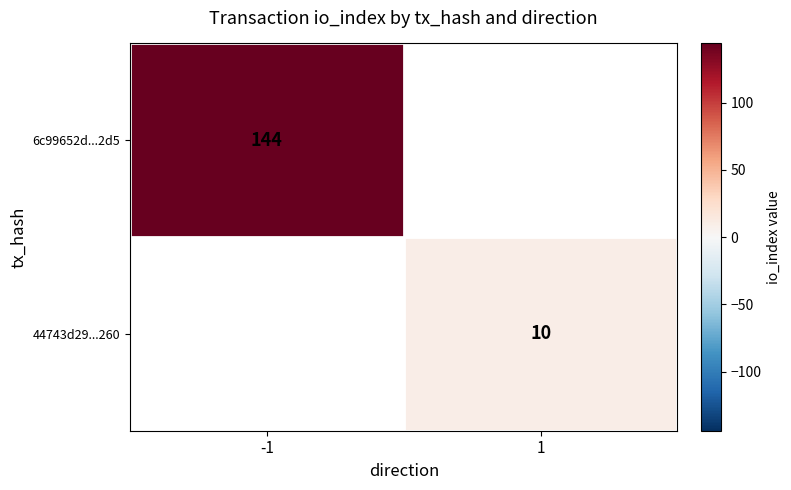

Which category has the lowest value across all series?

1